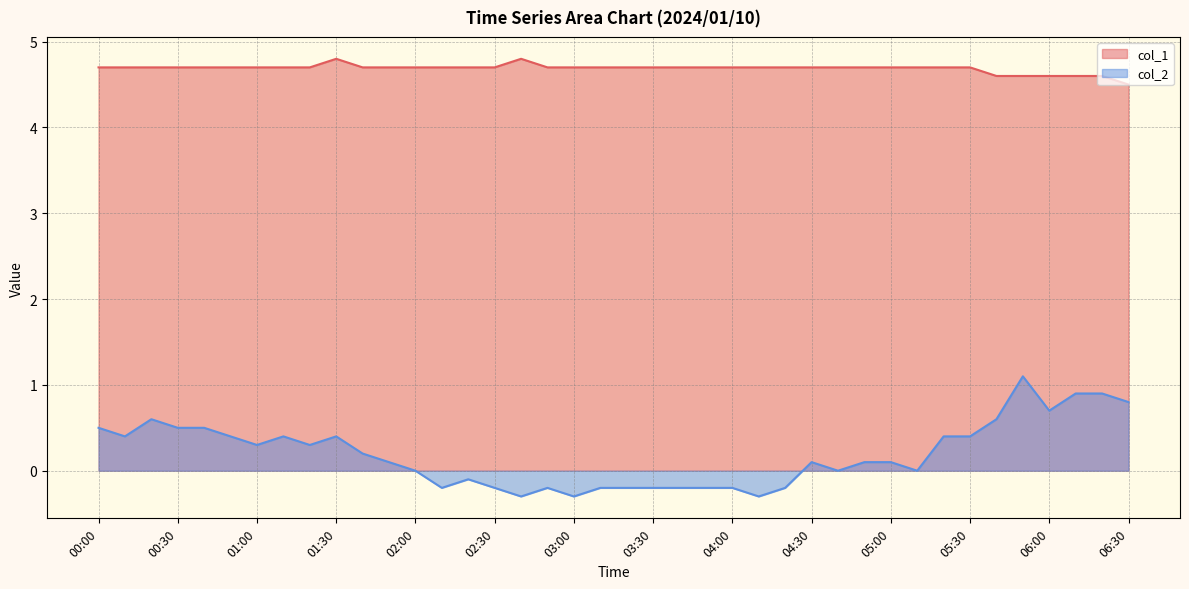

What value does the col_1 series have at 02:10?

4.7